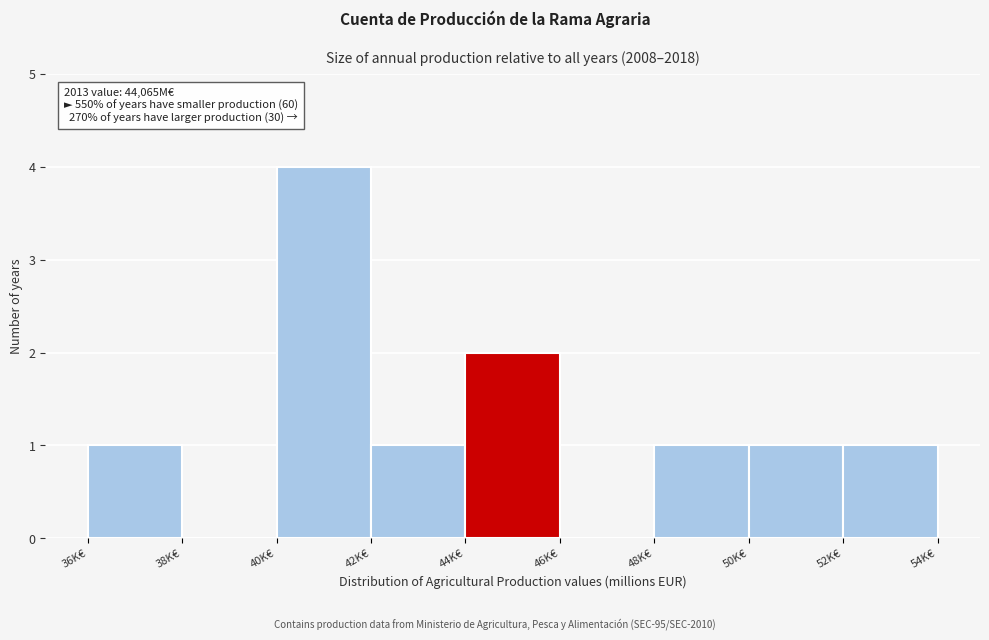

Reading right to left, what are all the values shown in this chart?

52K€=1	50K€=1	48K€=1	46K€=0	44K€=2	42K€=1	40K€=4	38K€=0	36K€=1